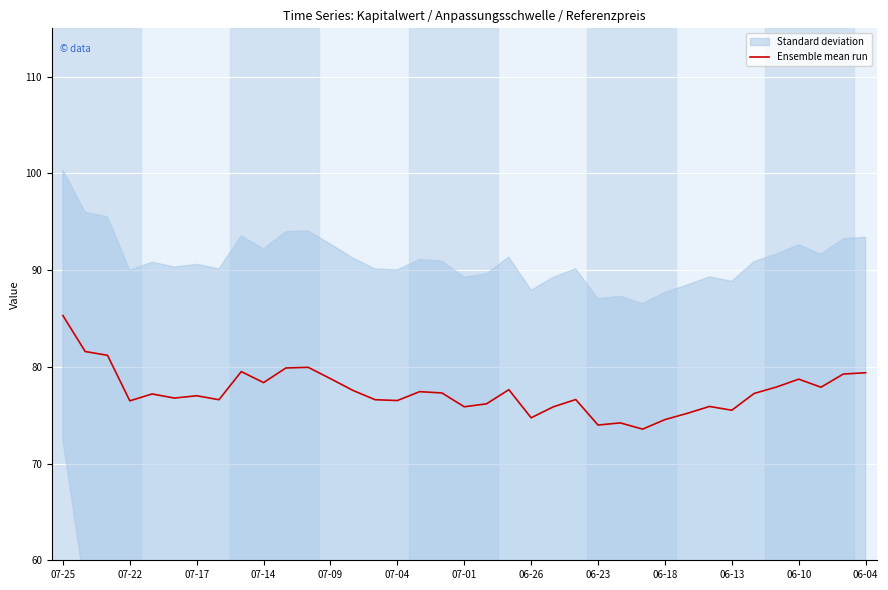

Reading left to right, transcribe all the data shown in this chart.

85.3	81.6	81.2	76.5	77.2	76.8	77.0	76.6	79.5	78.4	79.9	80.0	78.8	77.6	76.6	76.5	77.4	77.3	75.9	76.2	77.6	74.7	75.9	76.6	74.0	74.2	73.6	74.5	75.2	75.9	75.5	77.2	77.9	78.7	77.9	79.3	79.4